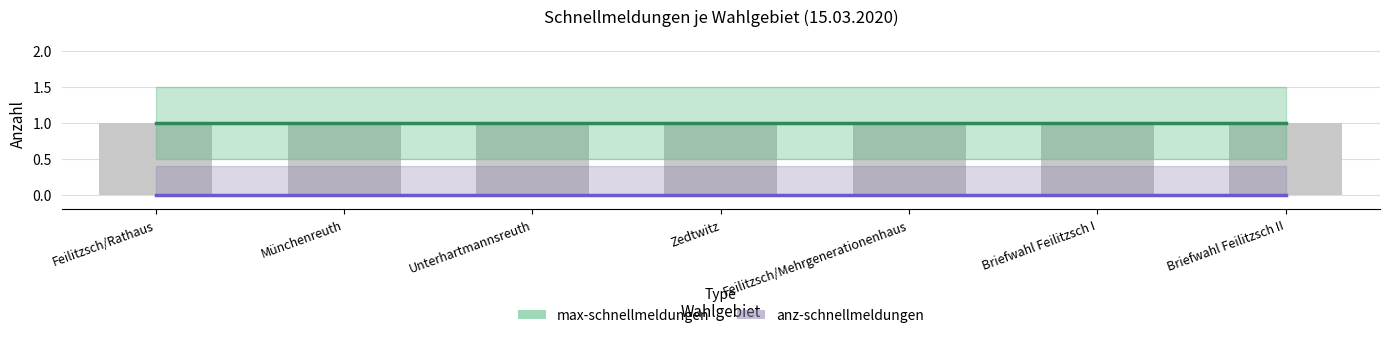

At which label does max-schnellmeldungen reach its minimum?

Feilitzsch/Rathaus